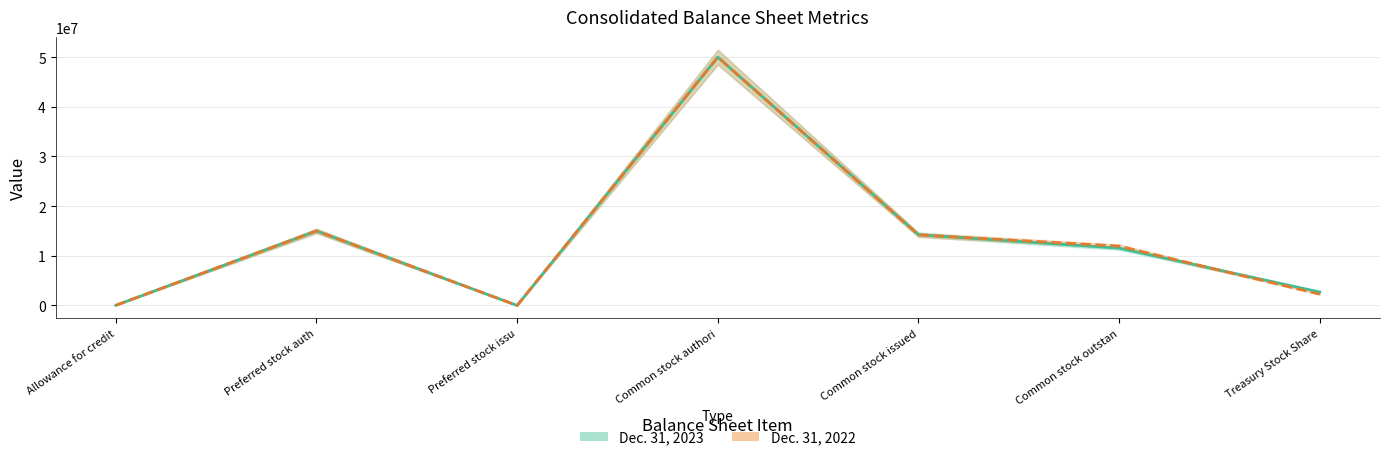

What is the difference between the maximum and minimum values in the Dec. 31, 2022 series?

50000000